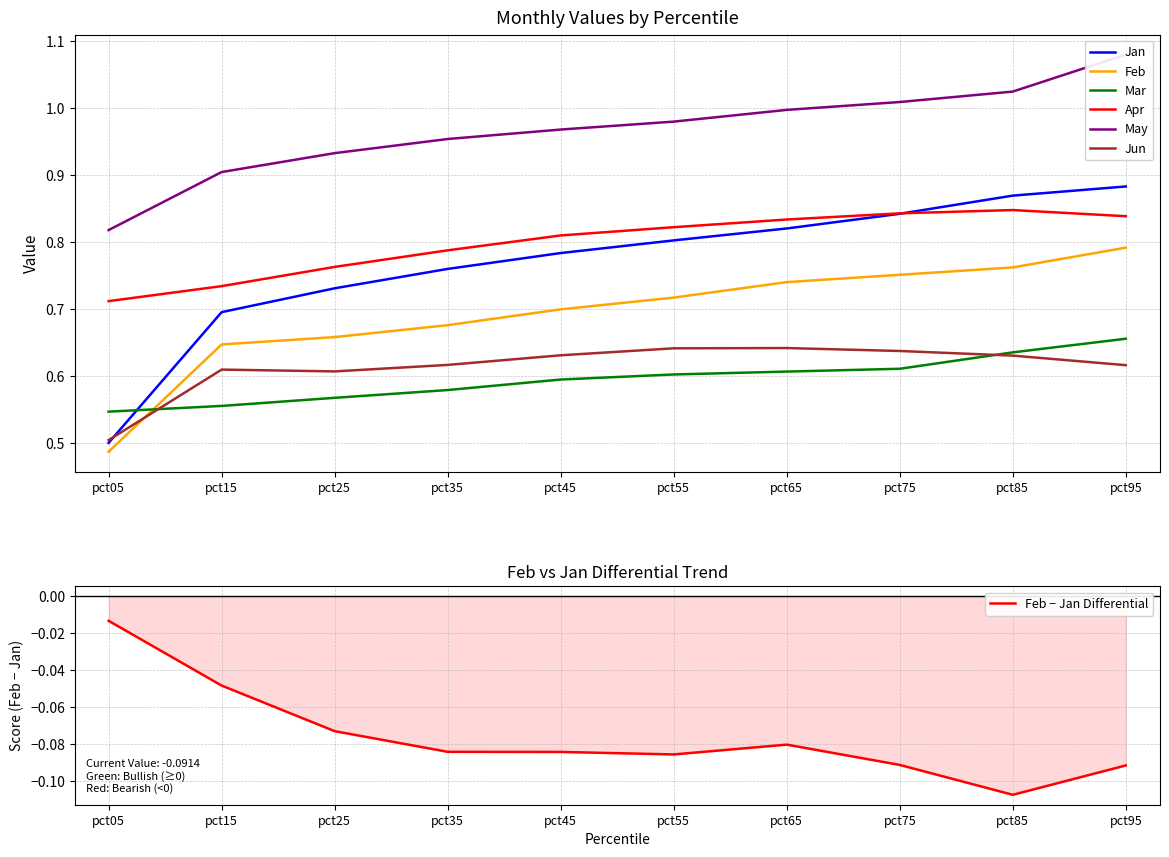

What is the difference between the highest and lowest values at pct25?

0.4